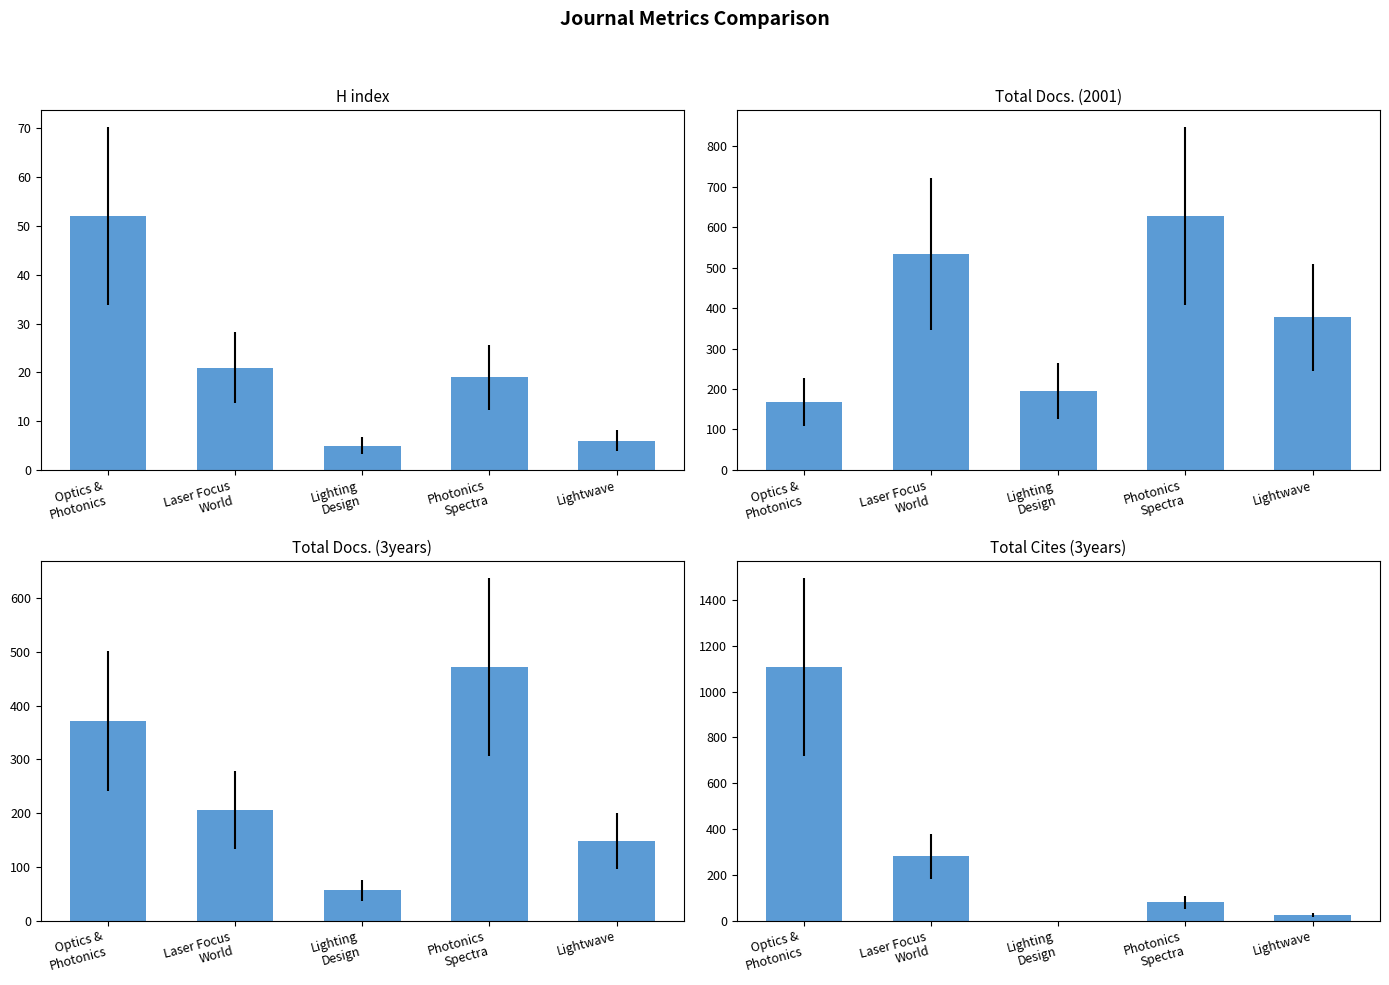

What is the spread (max minus min) of values at Optics &
Photonics?

1056